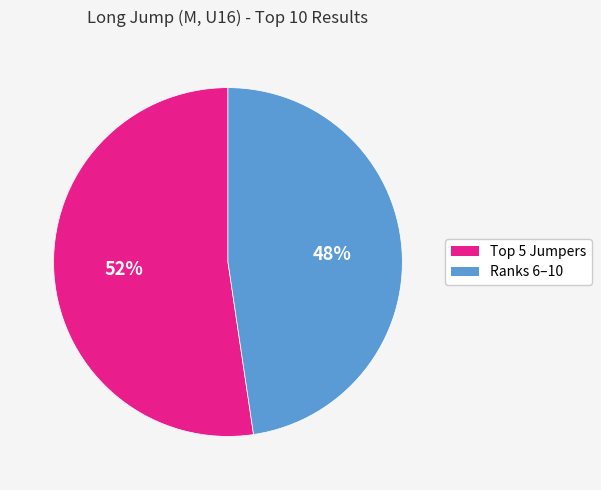

Is there any slice that represents more than half of the pie?

Yes